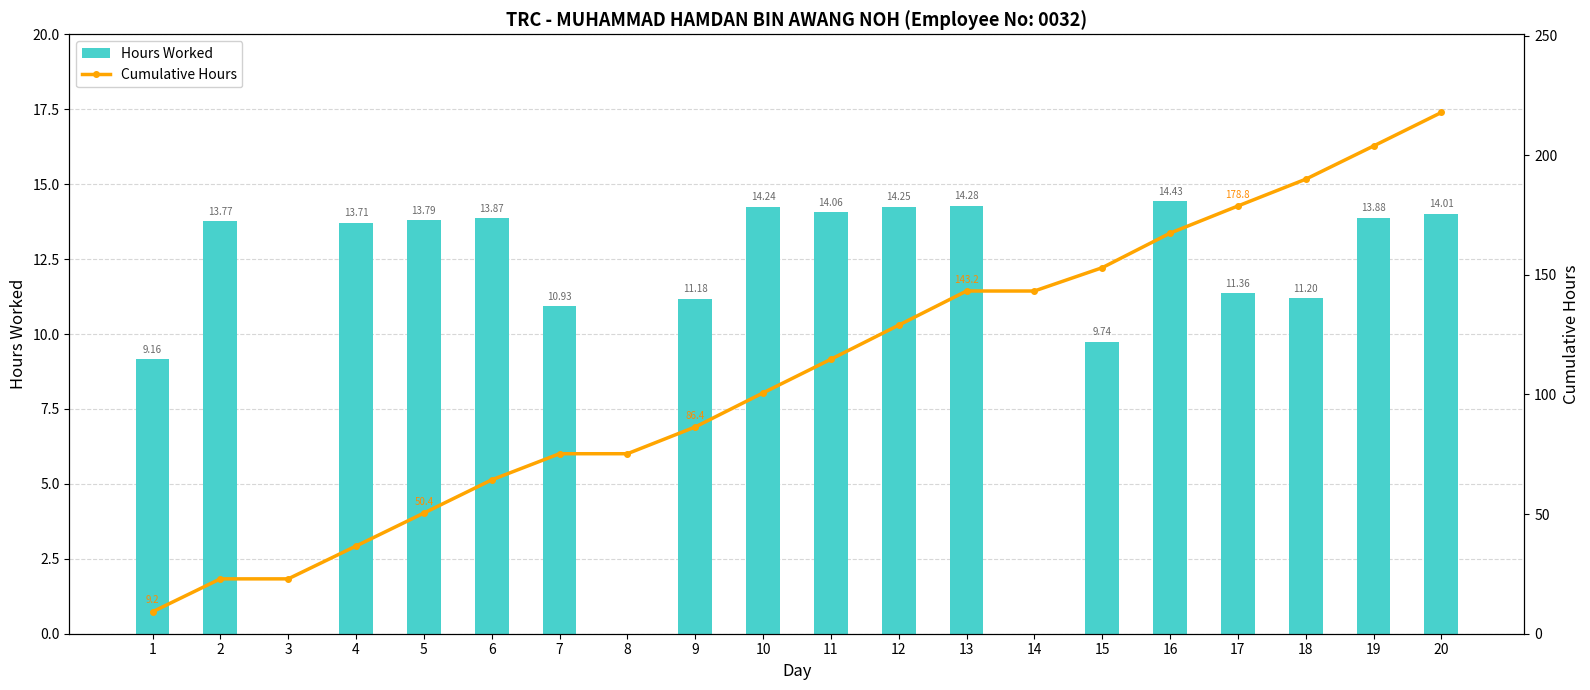

What is the spread (max minus min) of values at 5?

36.6